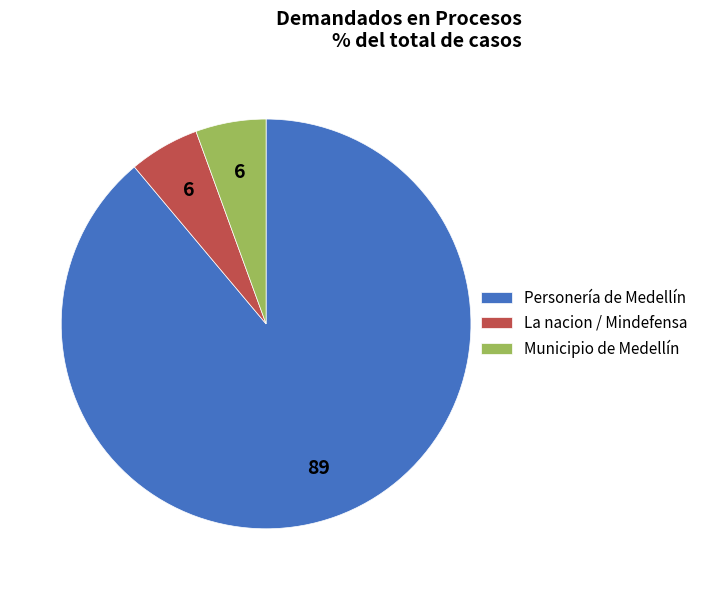

Which category accounts for the majority?

Personería de Medellín